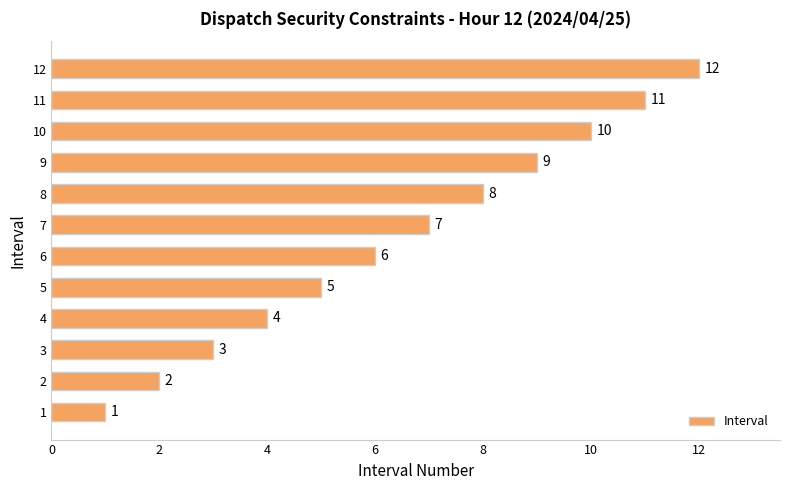

What is the difference between the second highest and minimum values?

10